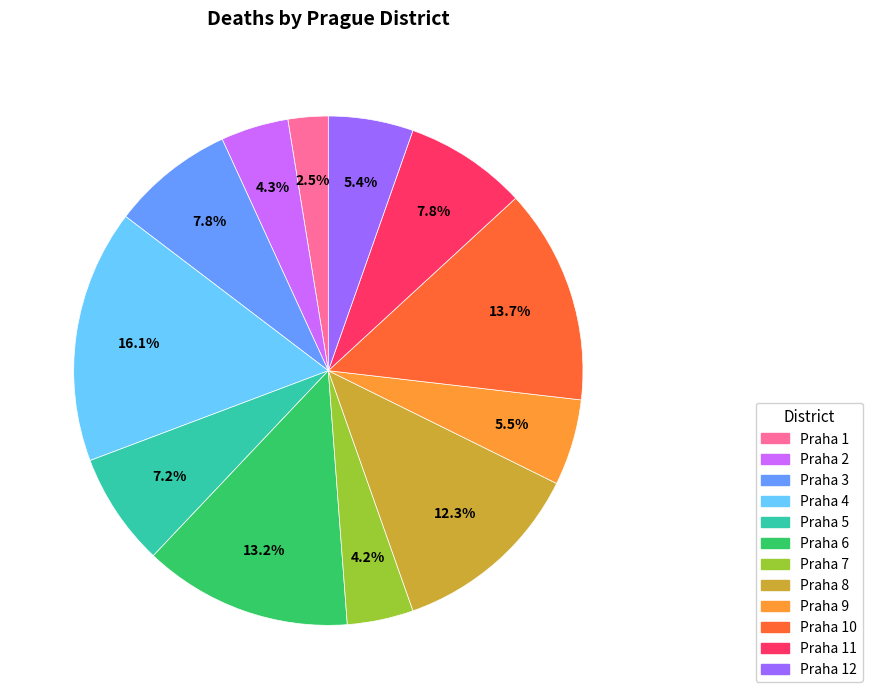

Is there any slice that represents more than half of the pie?

No